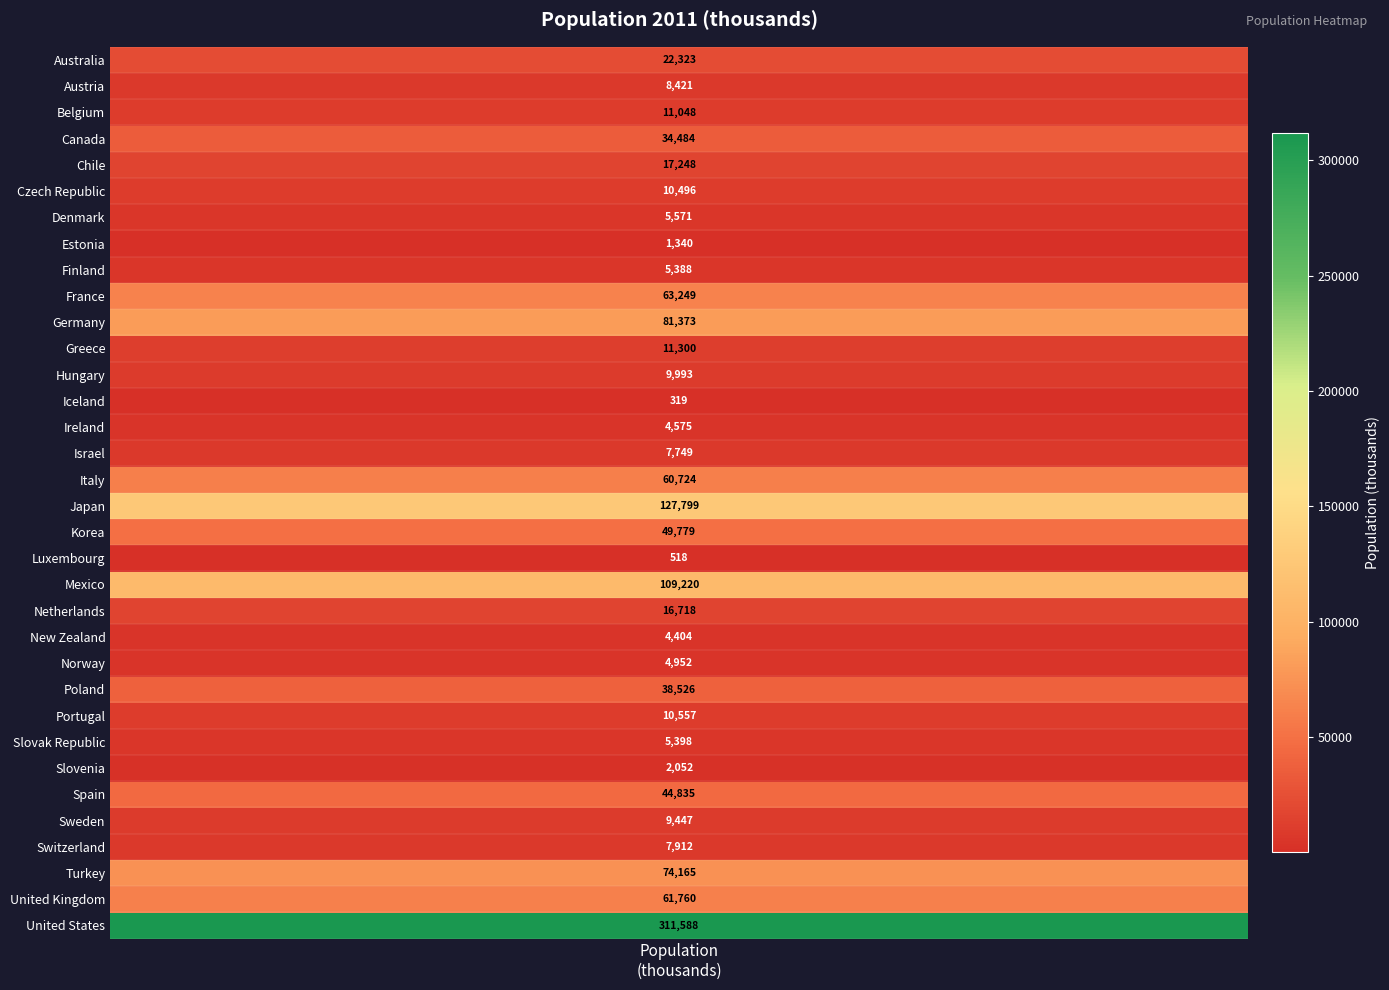

List the labels in order of value, smallest first.

IS, LU, EE, SI, NZ, IE, NO, FI, SK, DK, IL, CH, AT, SE, HU, CZ, PT, BE, GR, NL, CL, AU, CA, PL, ES, KR, IT, GB, FR, TR, DE, MX, JP, US